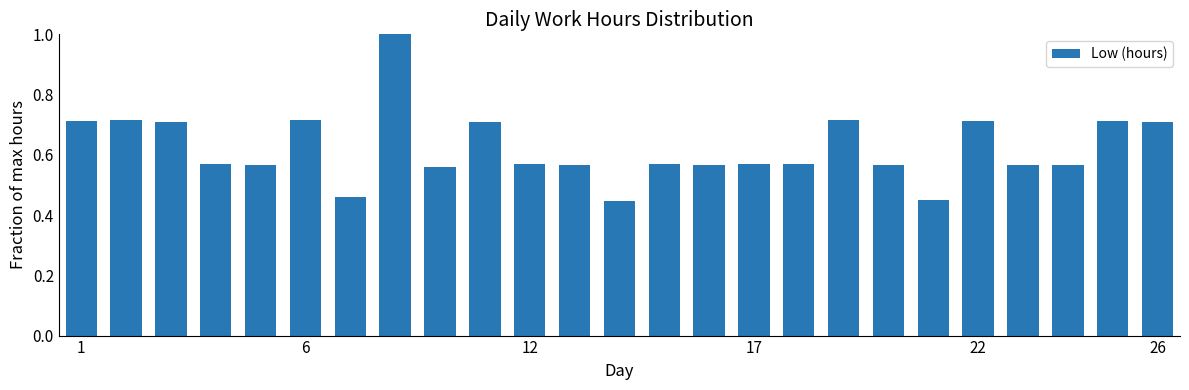

How many values are between 0 and 1?

25